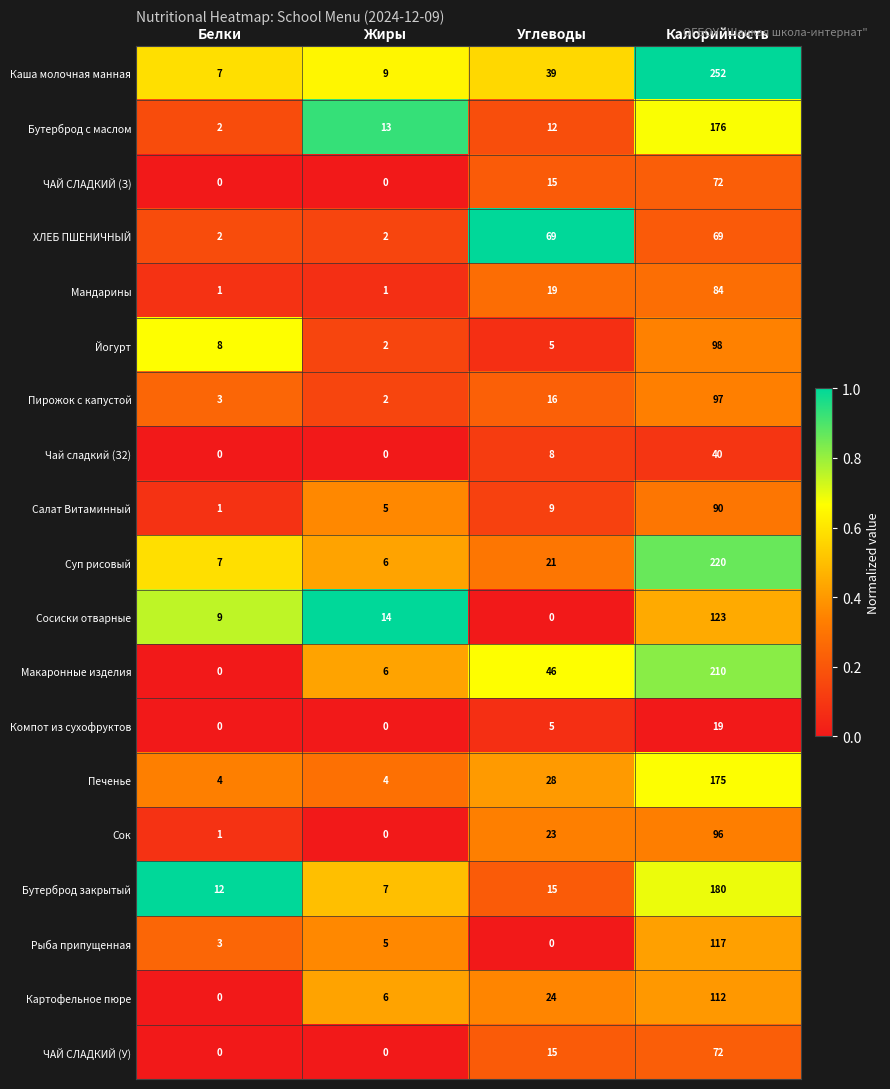

How many data points does each series have?

4